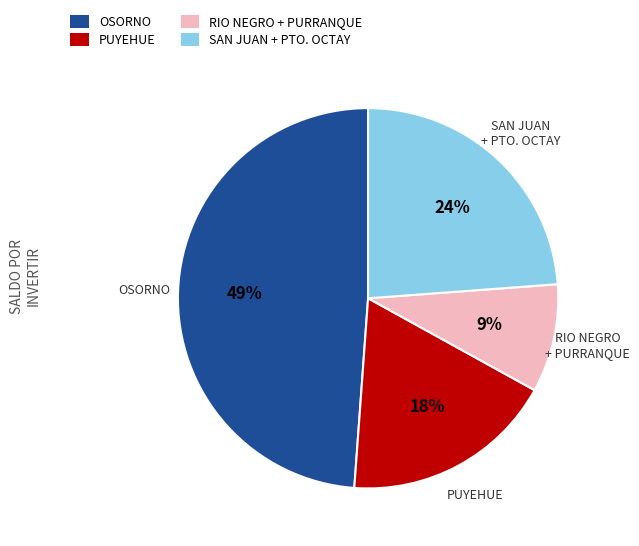

Is there a majority slice in this chart?

No